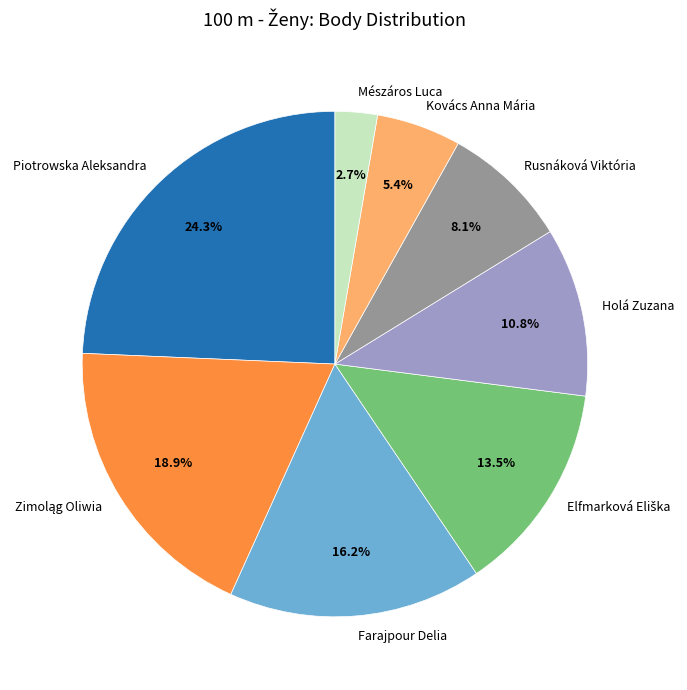

Does any single category account for the majority?

No